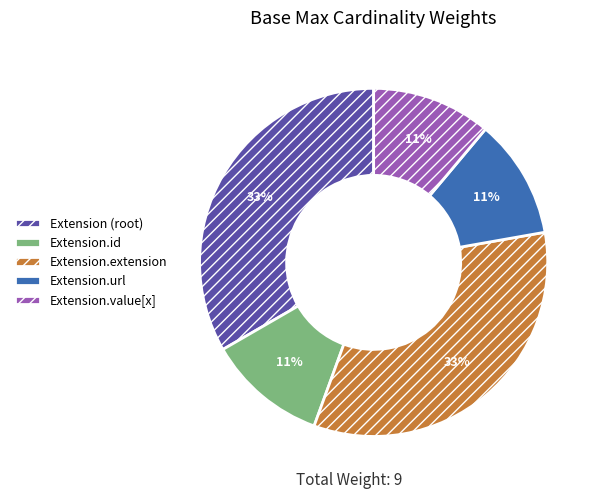

To the nearest percent, what is the average slice percentage?

20%